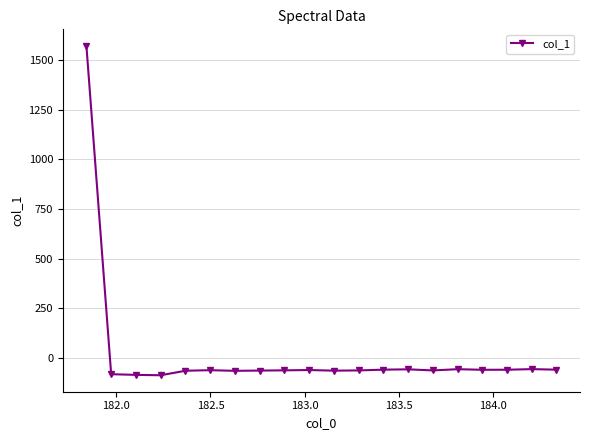

What is the difference between the maximum and minimum values?

1657.6